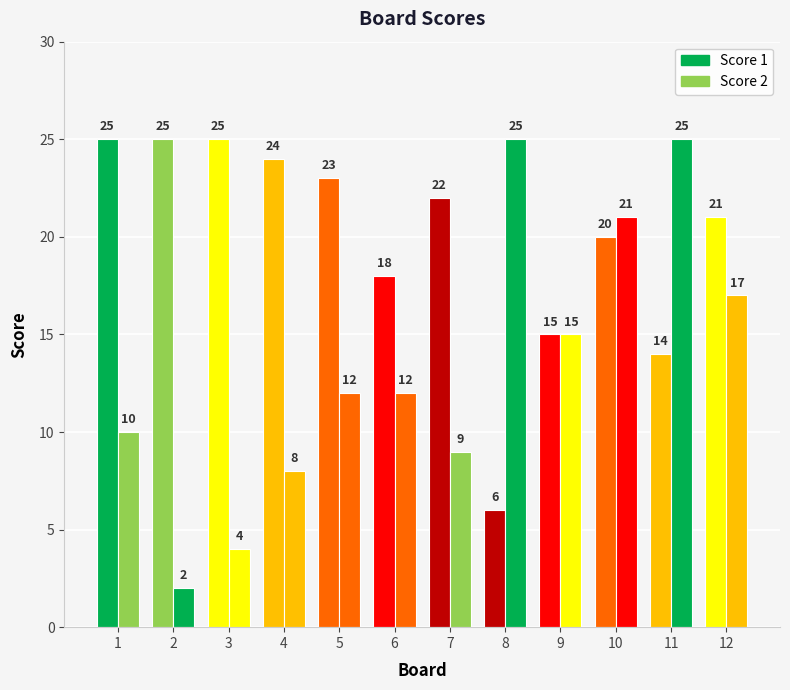

What are all the series names shown in the legend?

Score 1, Score 2